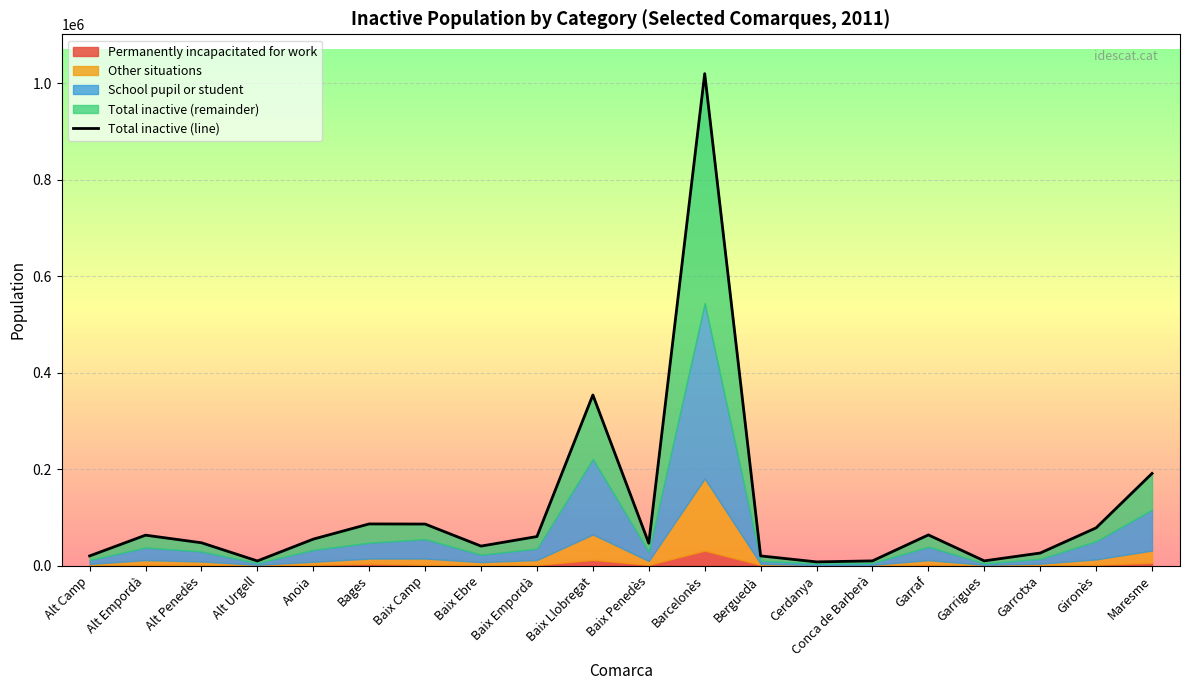

Count the number of categories in the chart.

20